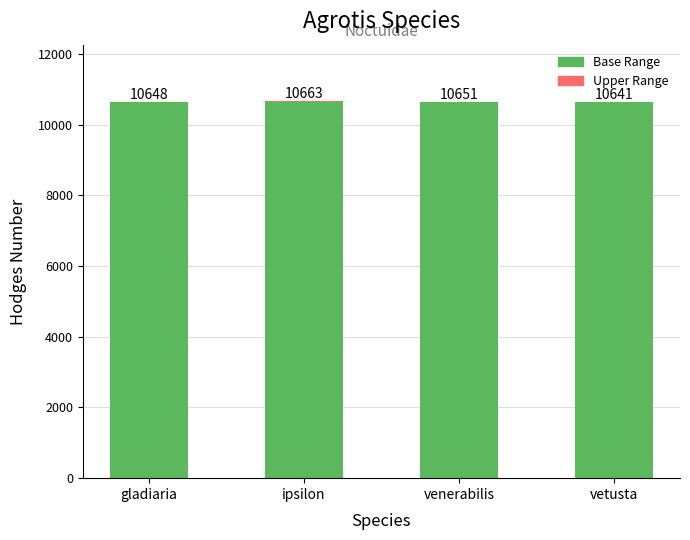

At which category is the sum across all series the highest?

ipsilon